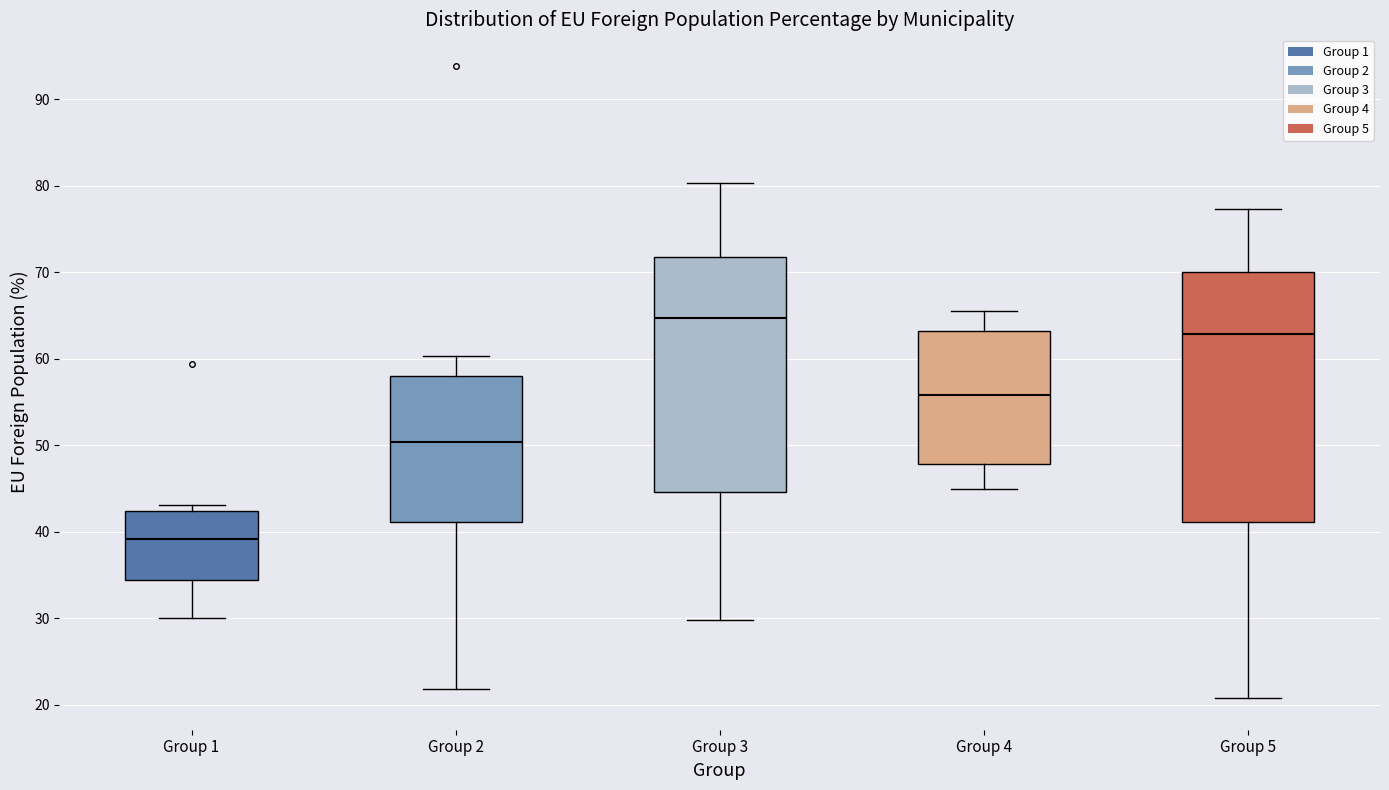

Where does the upper whisker of the box for Group 5 end on the y-axis? The values are not printed on the chart, so give them approximately, as read against the axis.

77